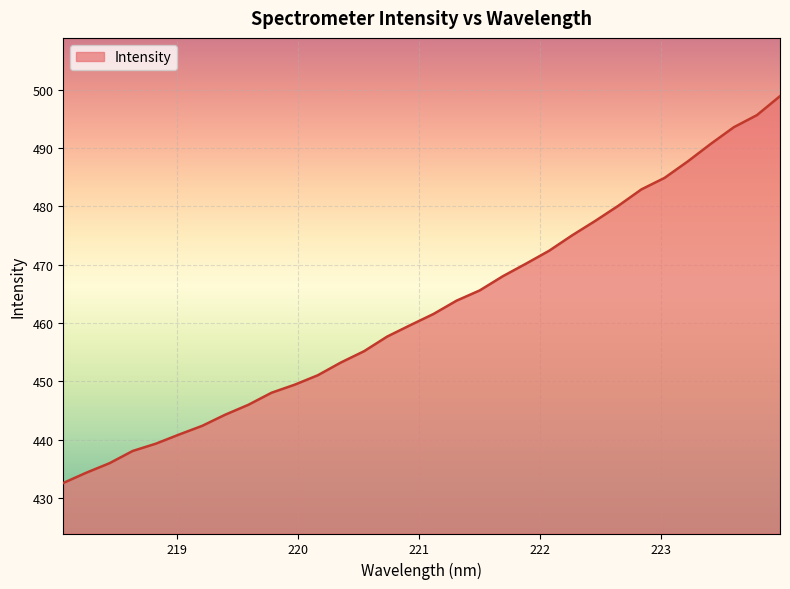

What is the difference between the maximum and minimum values?

66.3